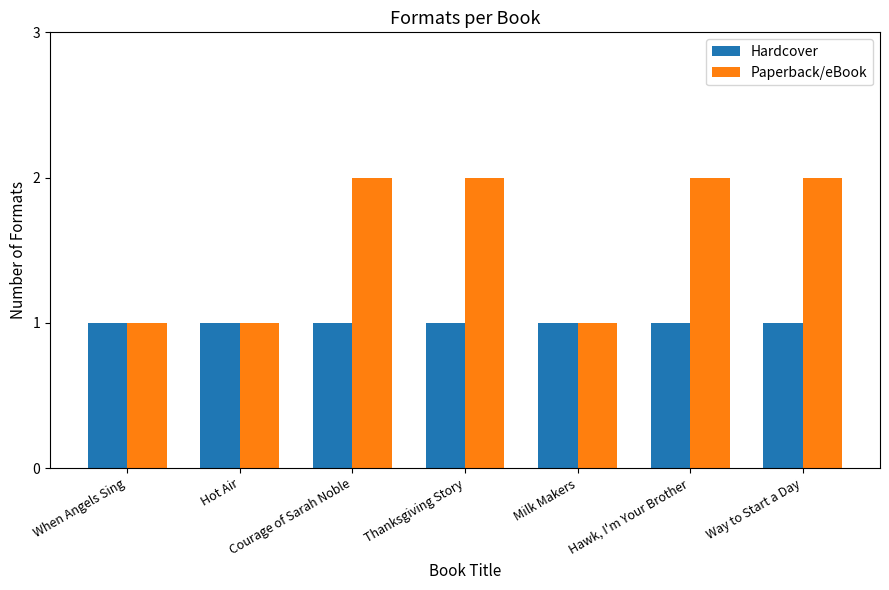

What is the label of the 4th bar from the left?

Thanksgiving Story